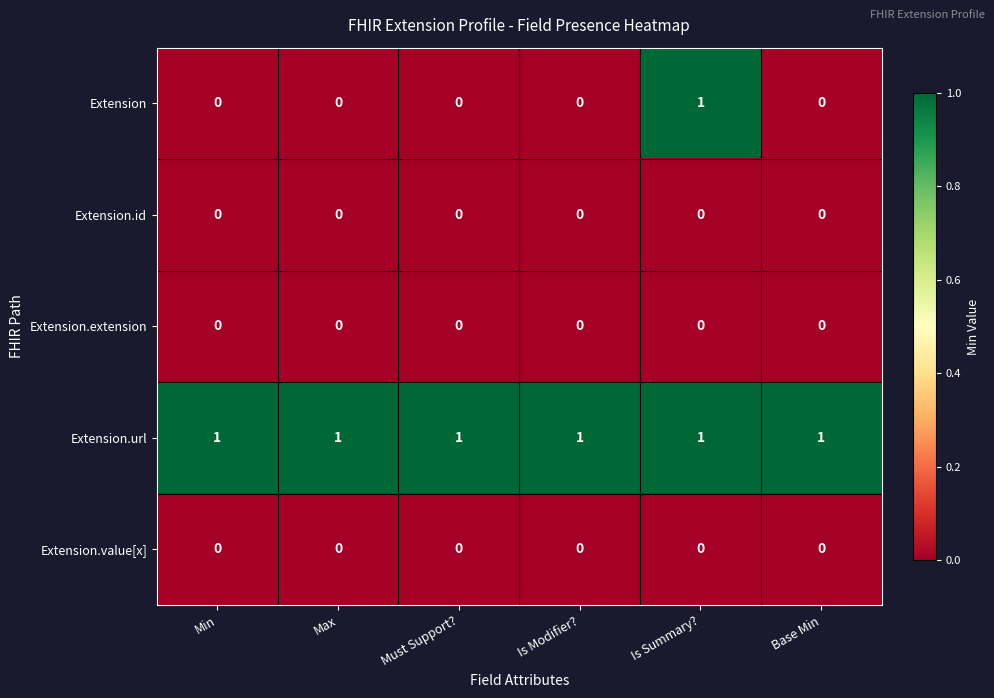

The Extension.extension series shows 0 at Min. True or false?

True